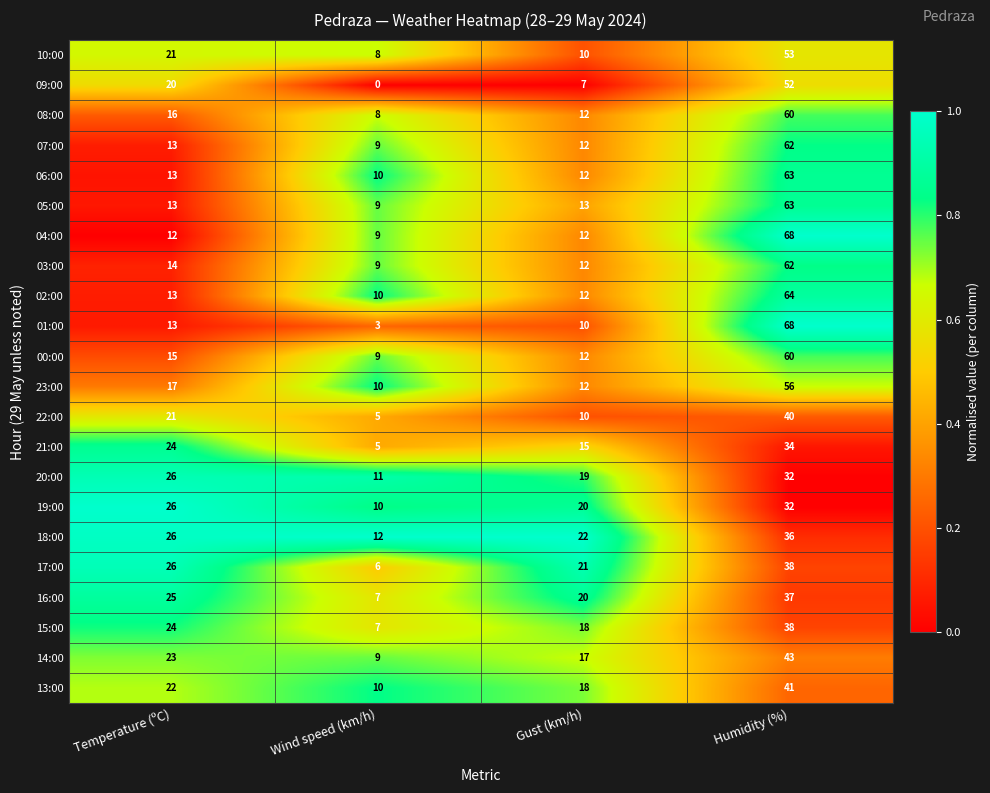

At which label is 02:00 closest to 37?

Temperature (ºC)